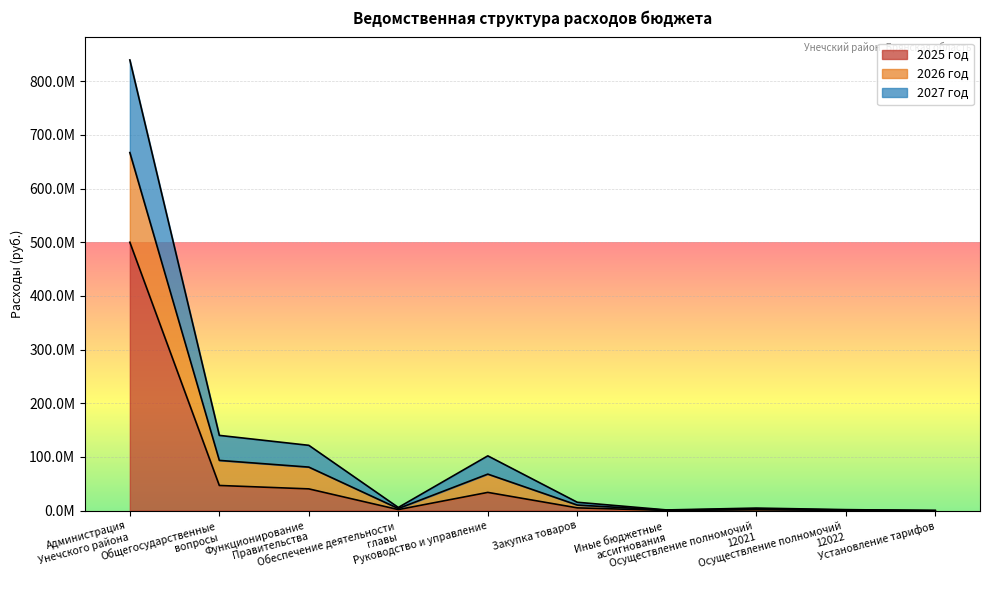

At how many categories does at least one series exceed 578336167?

1